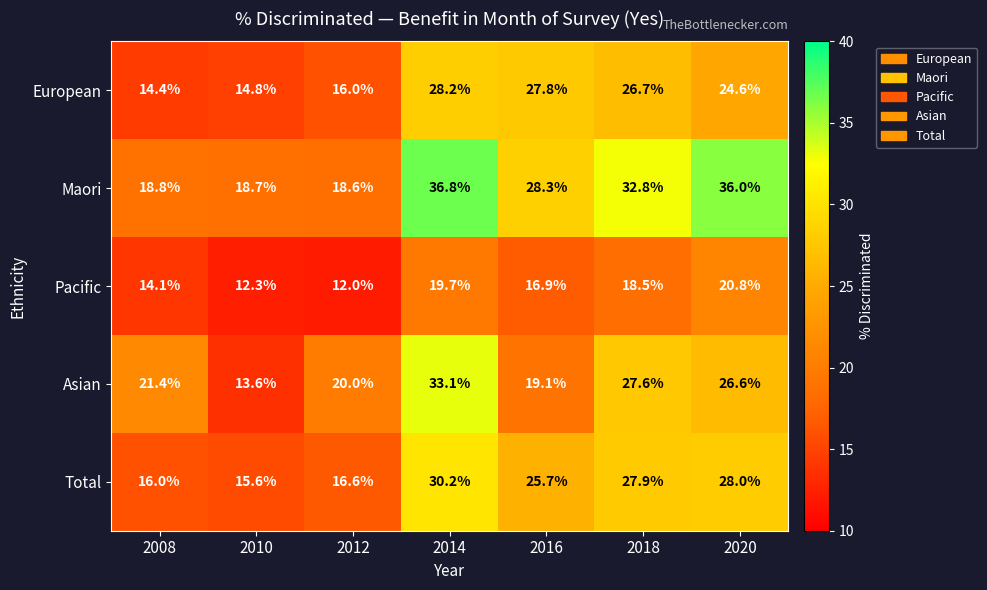

What is the difference between the second highest and second lowest values in the Asian series?

8.5